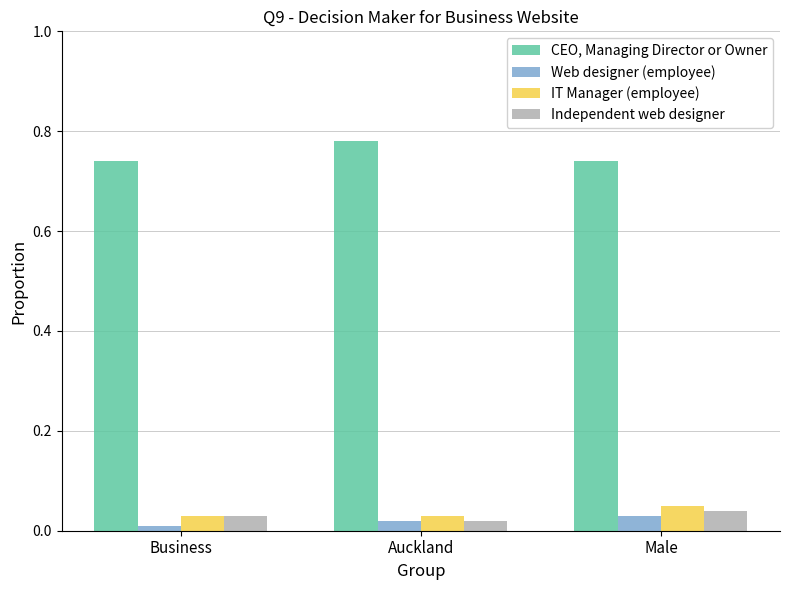

What are all the series names shown in the legend?

CEO, Managing Director or Owner, Web designer (employee), IT Manager (employee), Independent web designer